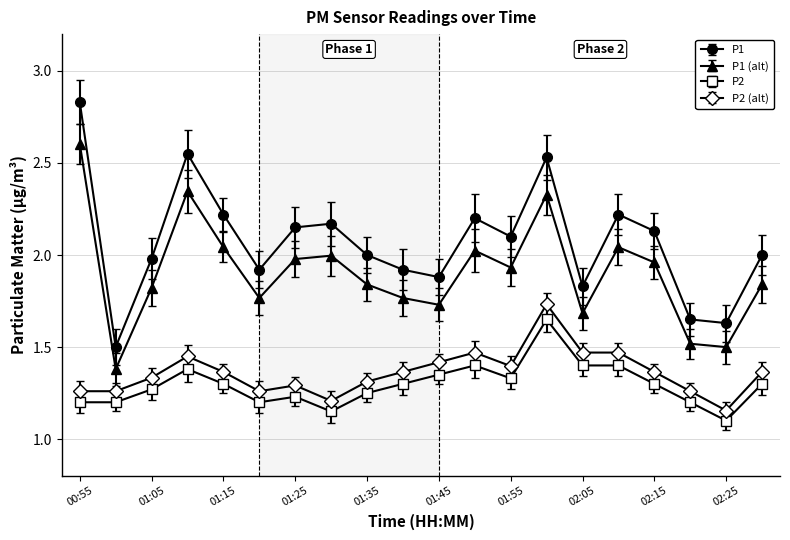

At how many categories does at least one series exceed 1?

20